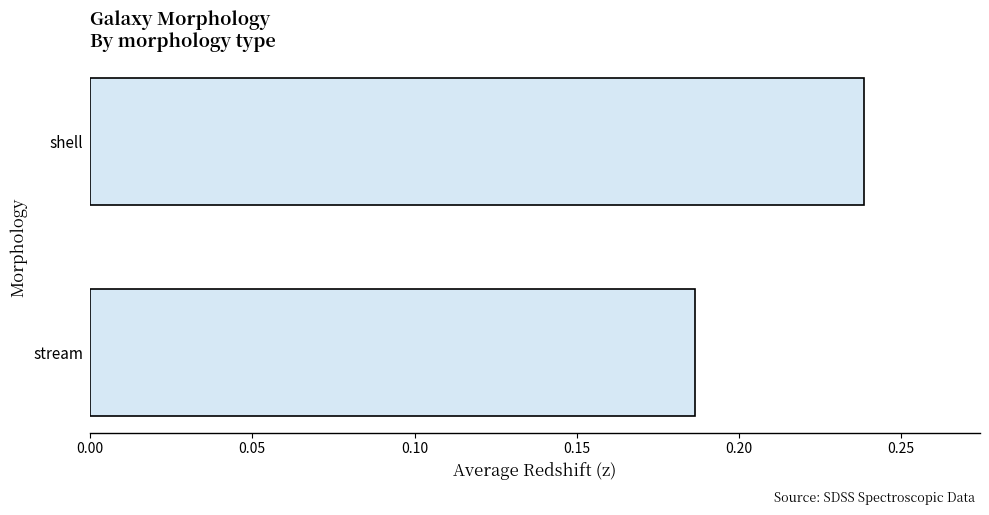

The chart shows a value of 0.1 at stream. True or false?

False